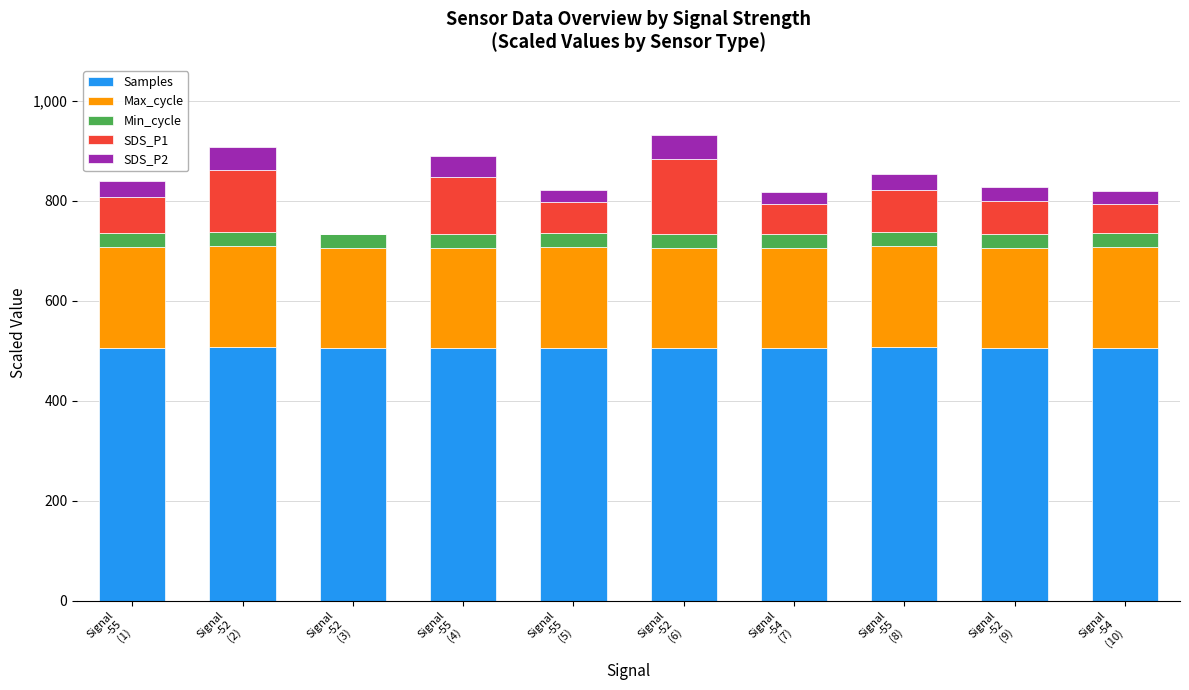

What is the sum of all Samples values?

5058.4